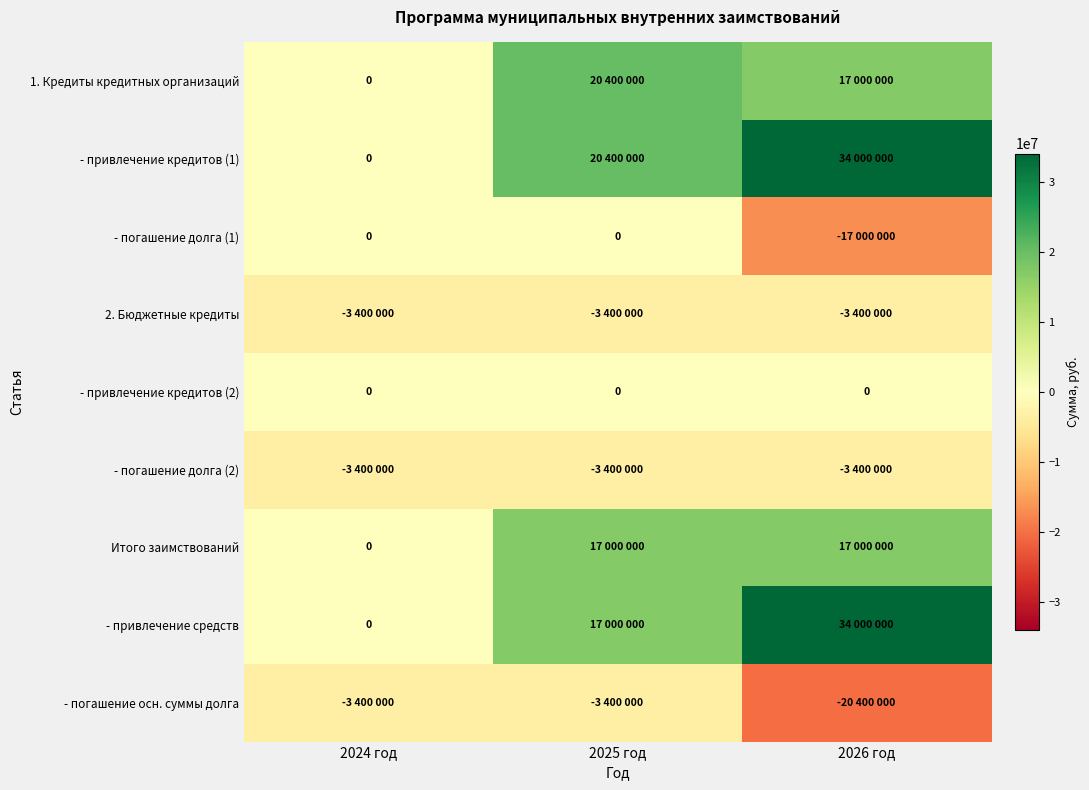

What is the greatest value displayed?

34000000